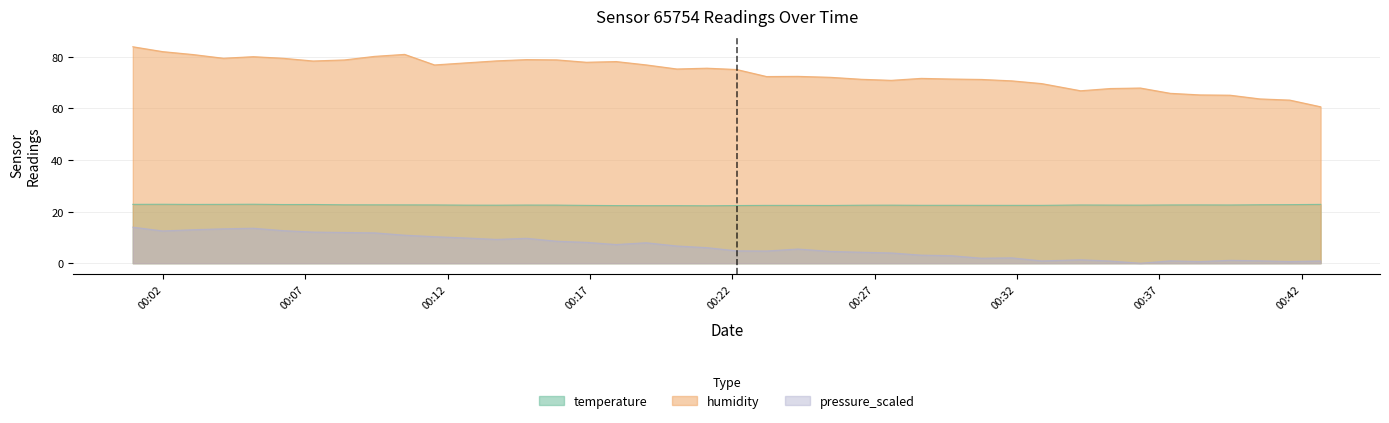

At how many categories does at least one series exceed 17?

40